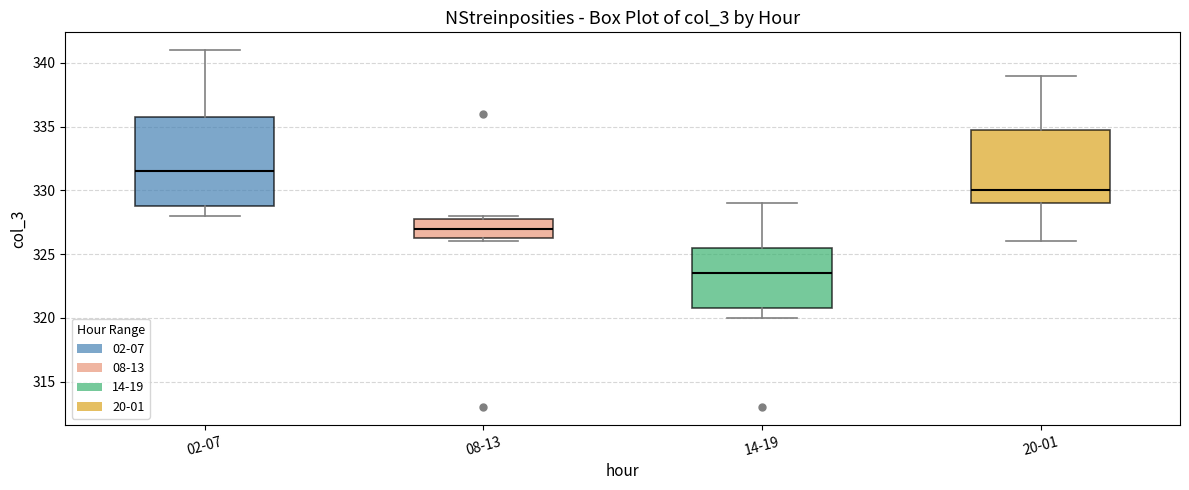

Which box has the highest median line?

02-07